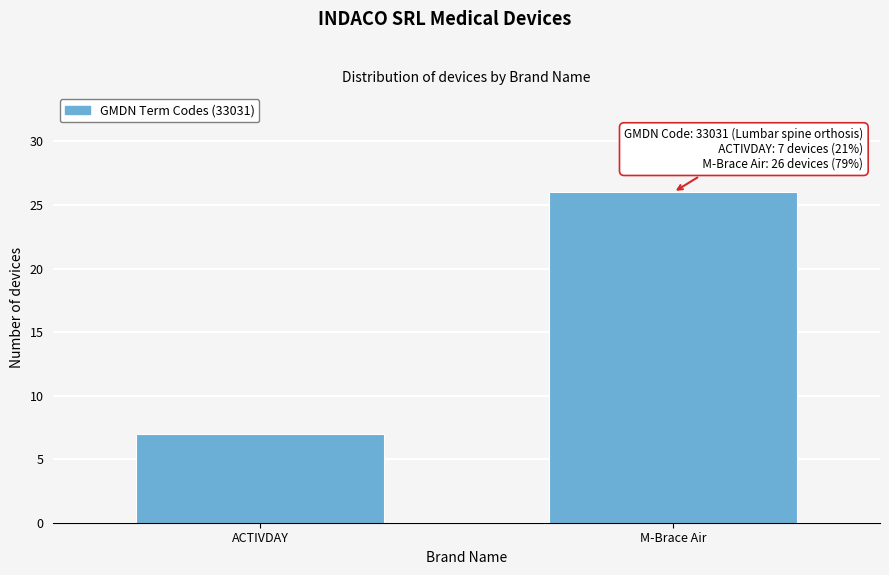

Reading right to left, list all the values displayed in this chart.

M-Brace Air=26	ACTIVDAY=7